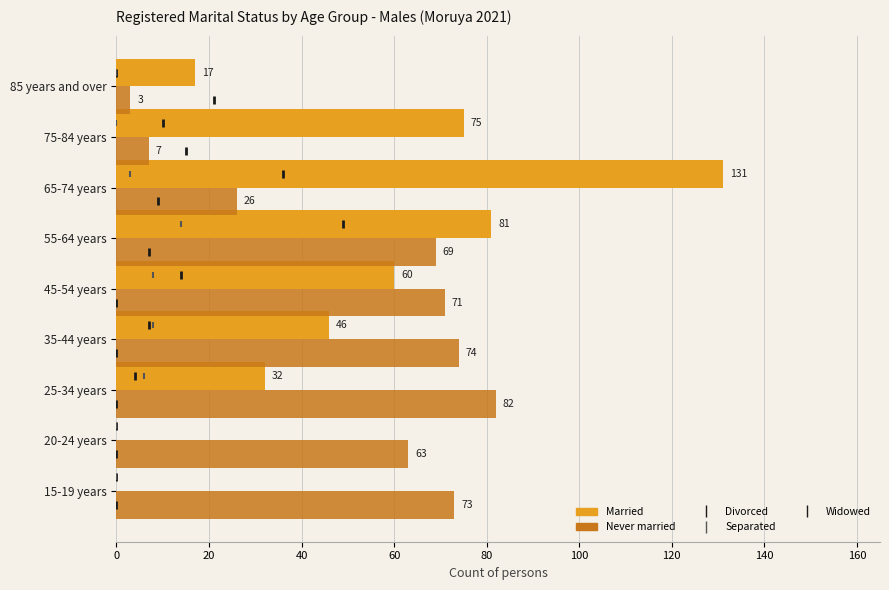

Which series reaches the minimum Y coordinate?

Widowed